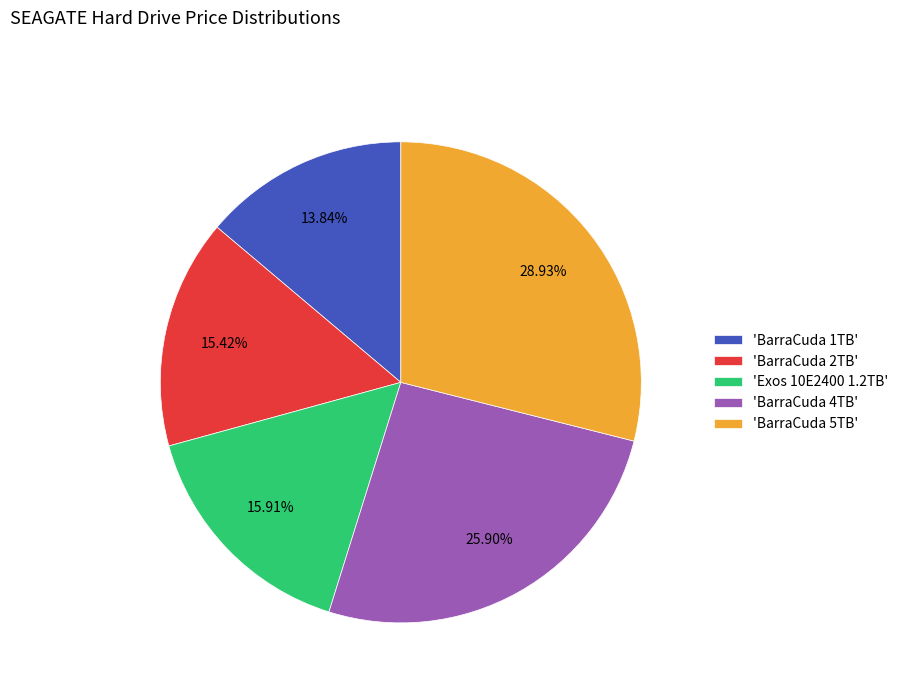

Approximately how many times larger is the value at 'BarraCuda 2TB' compared to 'BarraCuda 4TB'?

0.6